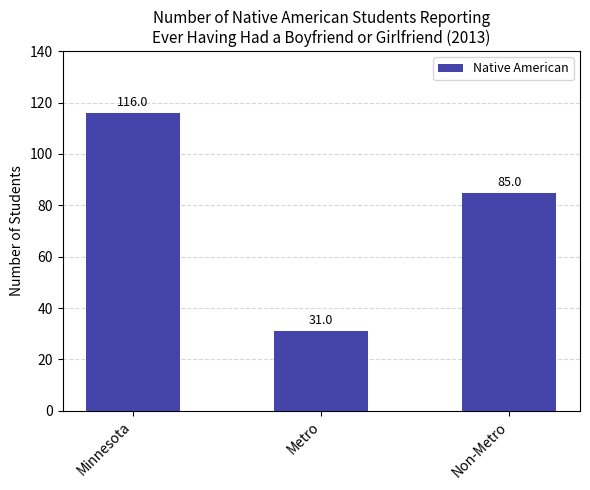

Reading left to right, transcribe all the data shown in this chart.

Minnesota=116	Metro=31	Non-Metro=85